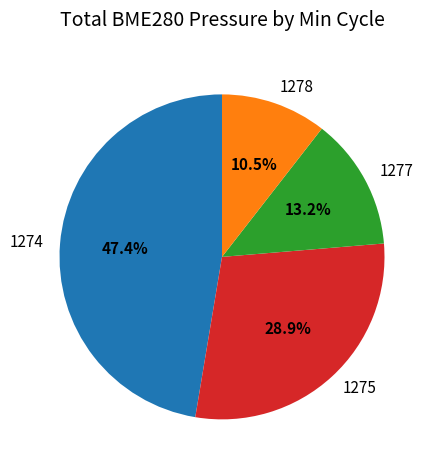

To the nearest percent, what is the average slice percentage?

25%